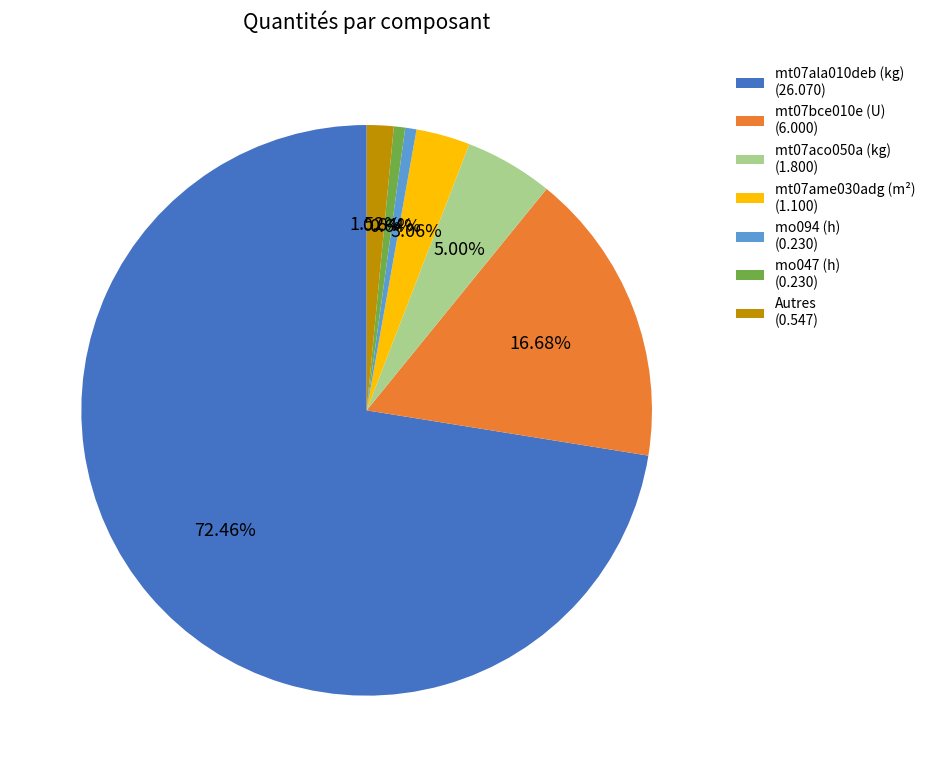

Which slice represents more than half of the pie?

mt07ala010deb (kg) (26.070)